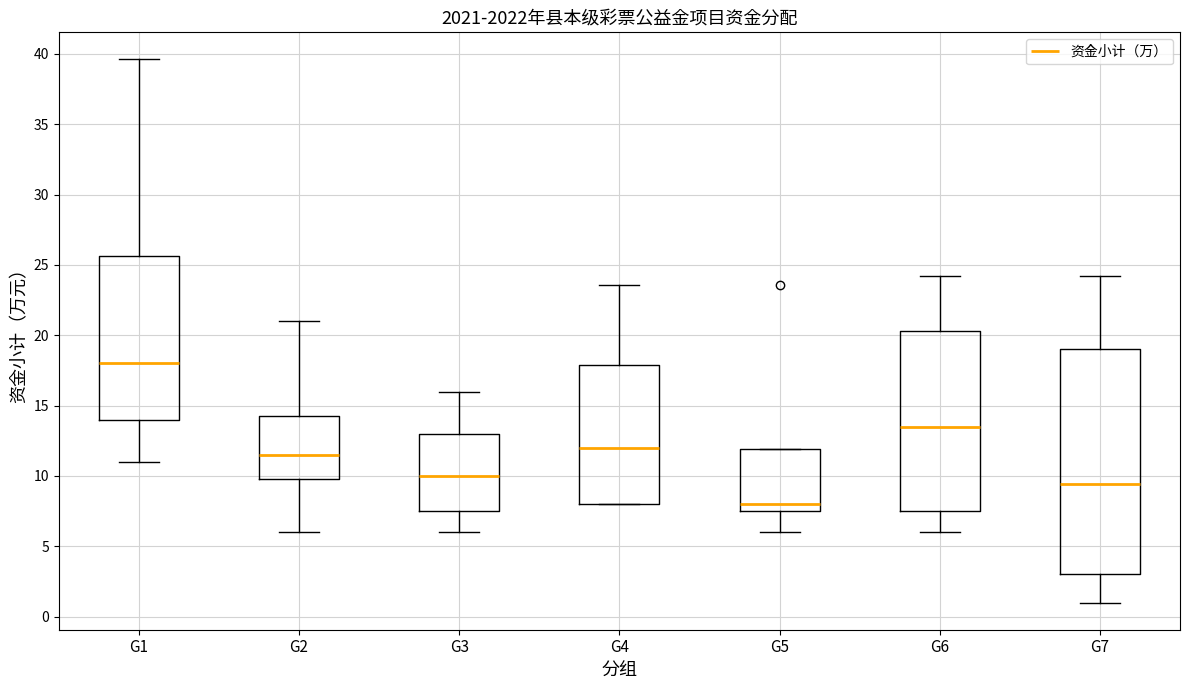

Which box has the lowest median line?

G5